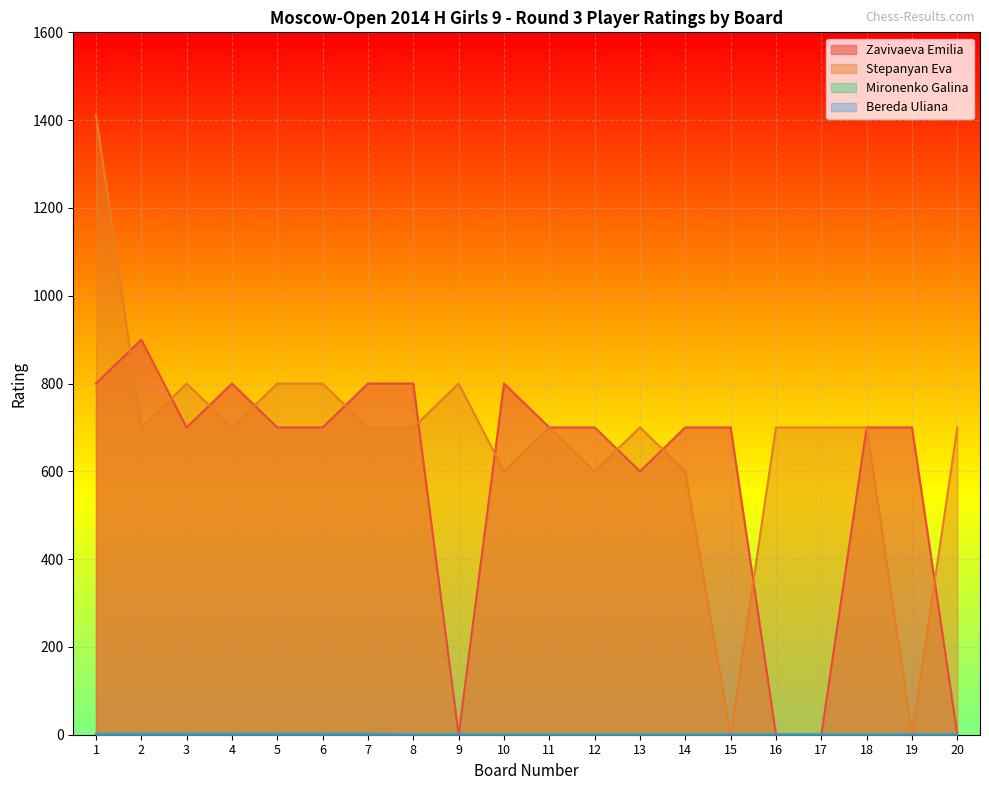

What is the total value across all series at 20?

702